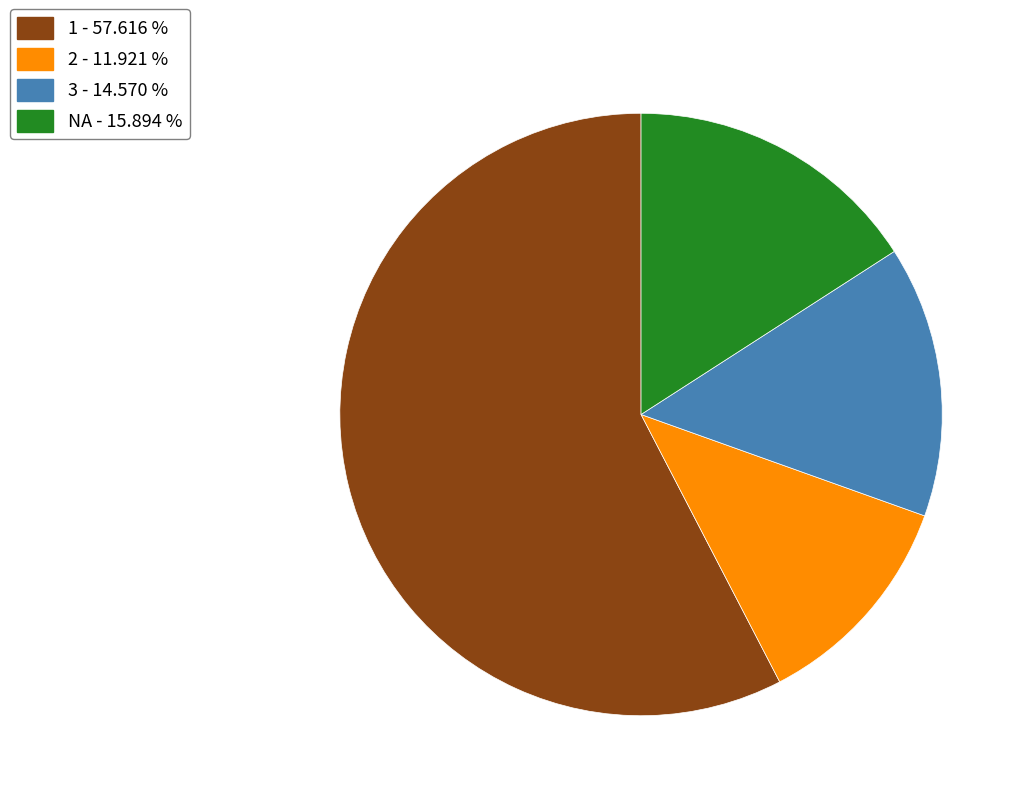

How many segments does this pie chart have?

4